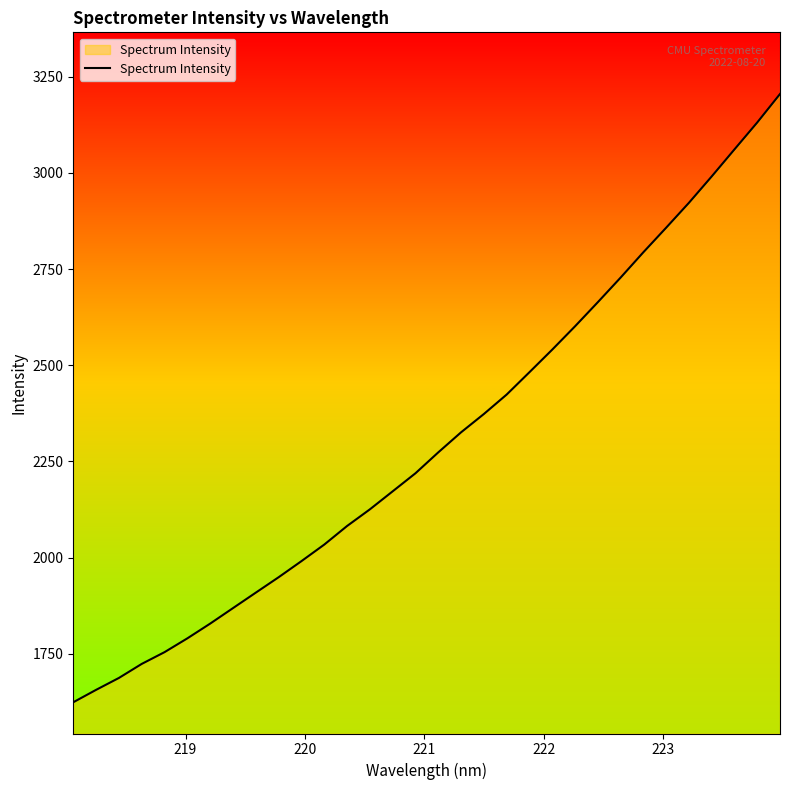

What is the difference between the maximum and minimum values?

1580.8